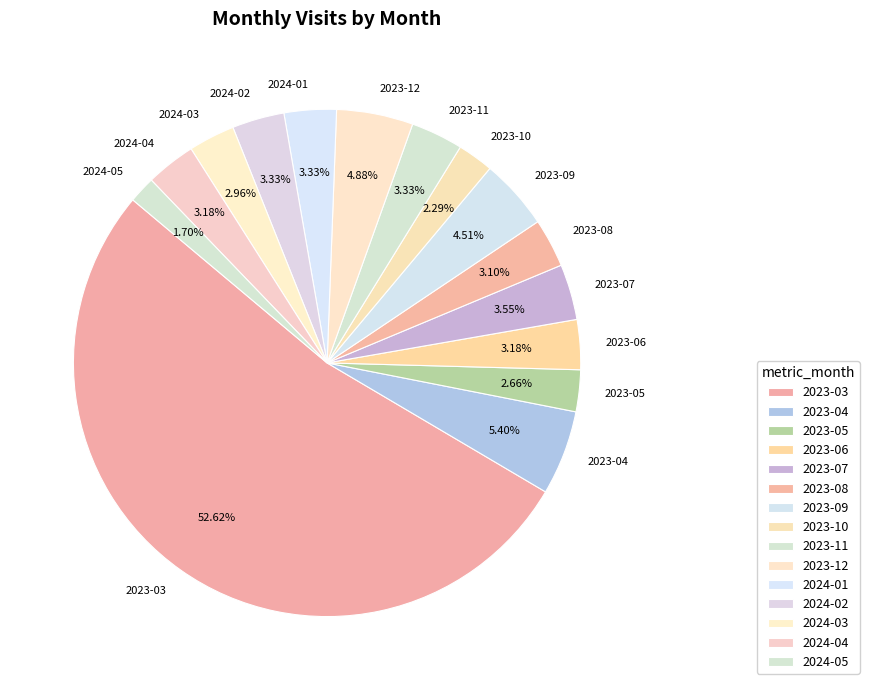

True or false: 2024-01 accounts for 17% of the total.

False